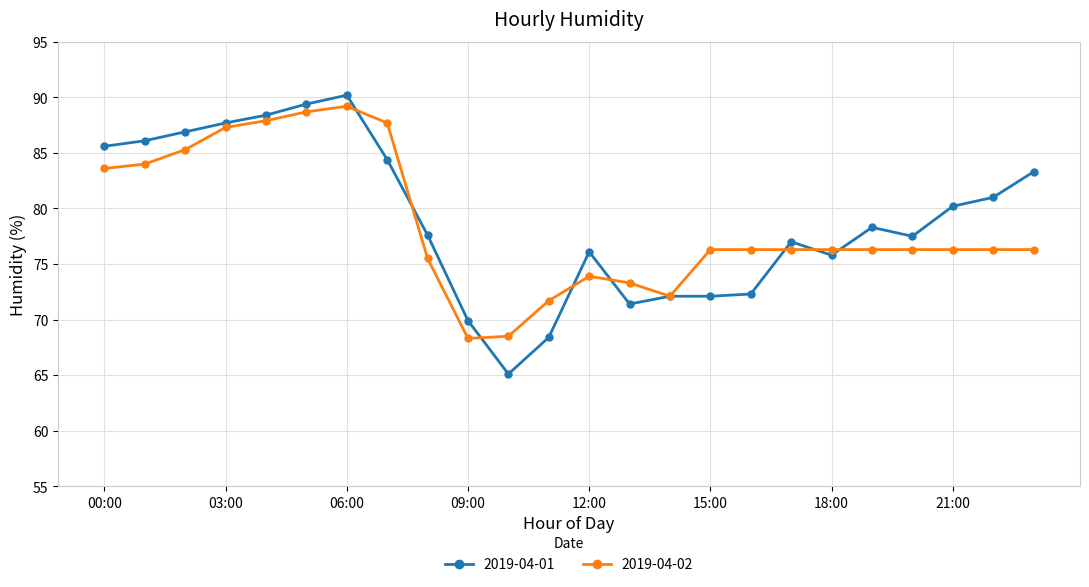

What is the value of the 2019-04-02 point at the 10th from the left?

68.3